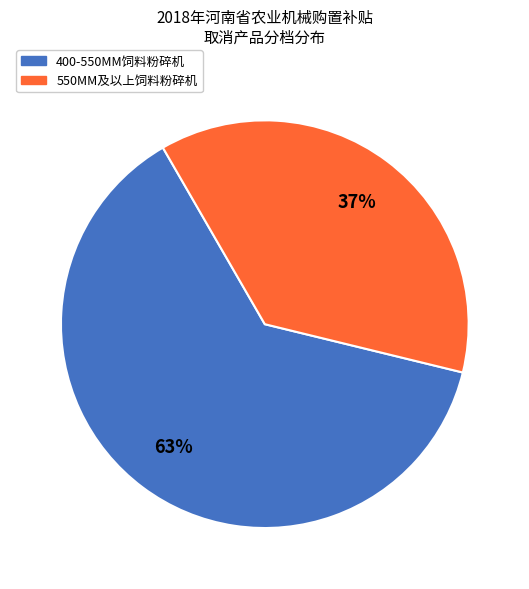

The 550MM及以上饲料粉碎机 slice represents 23% of the pie. True or false?

False